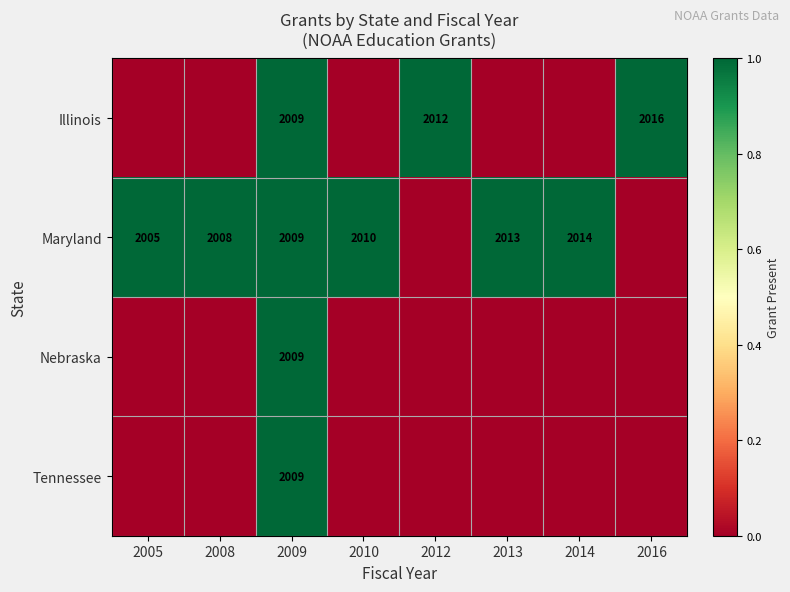

Is the value of Maryland at 2005 greater than the value of Illinois at 2016?

No